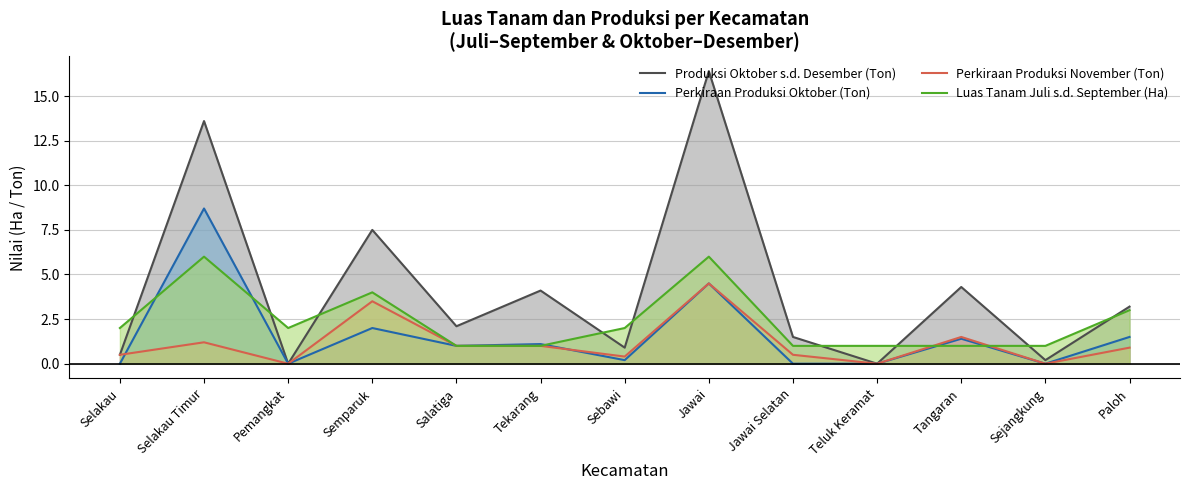

In Perkiraan Produksi Oktober (Ton), how many points are higher than both neighbors (excluding endpoints)?

5